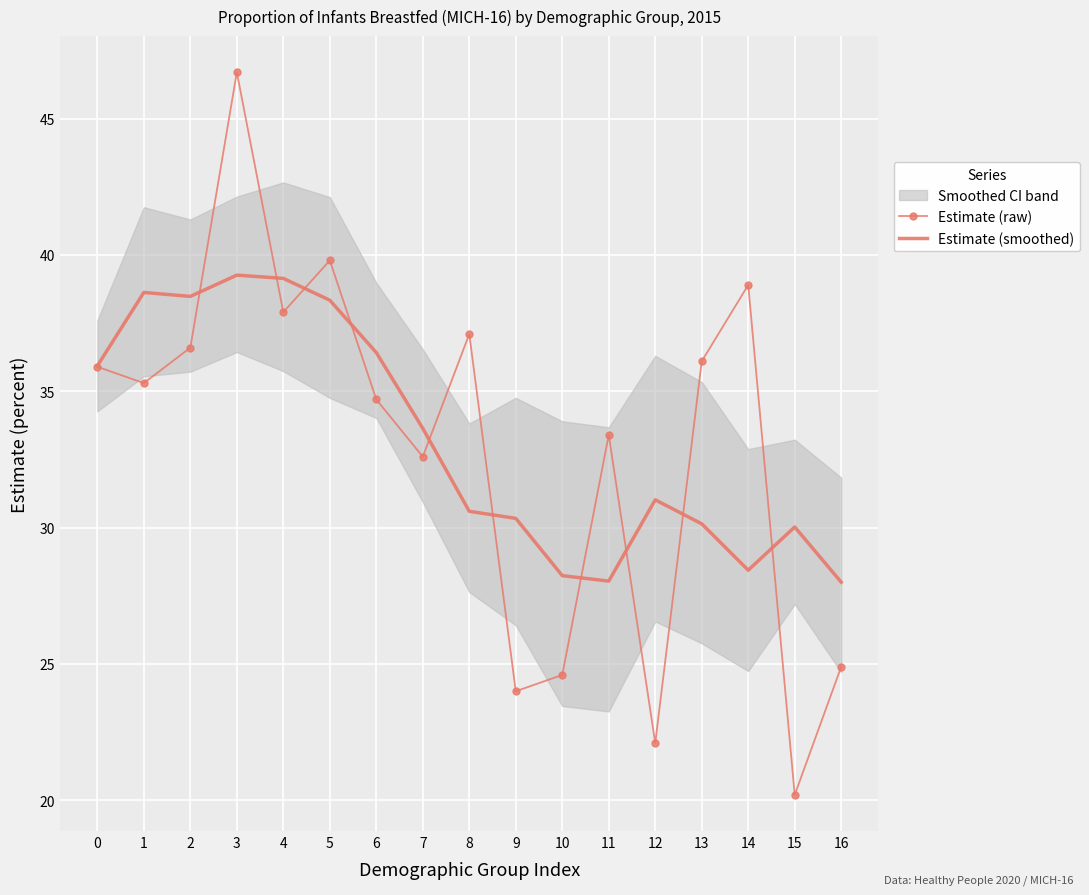

Where do Estimate (raw) and Estimate (smoothed) first cross each other?

2 and 3